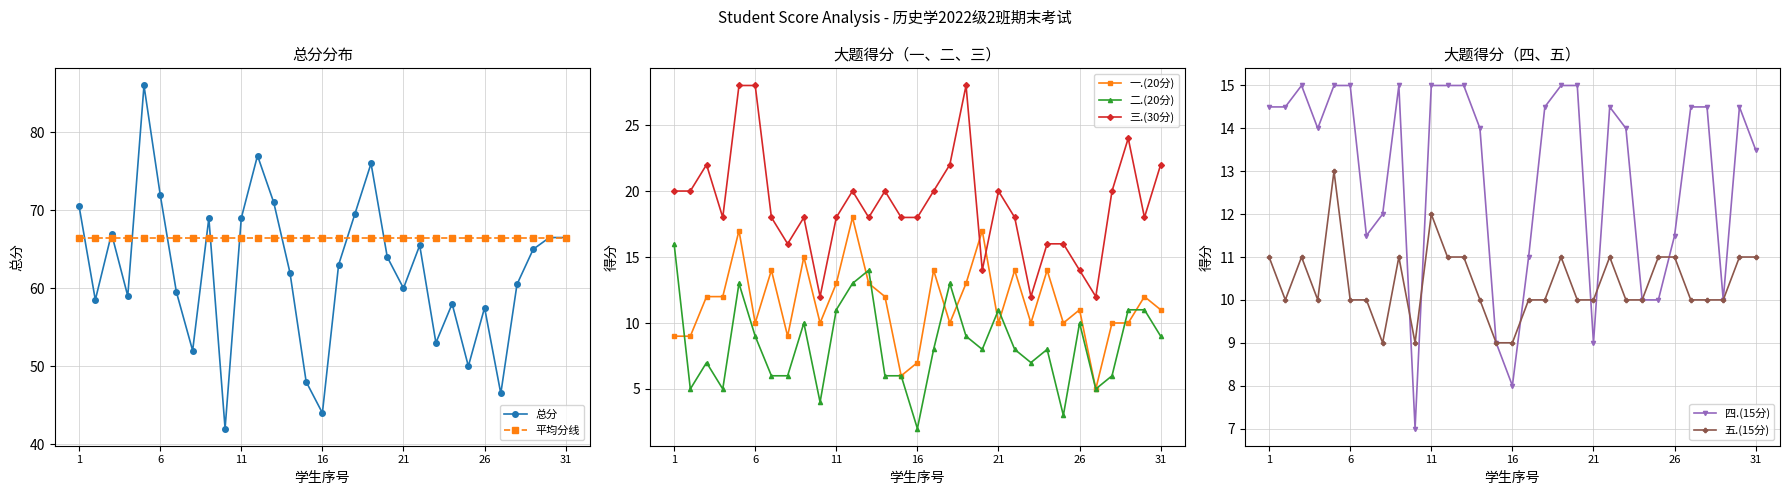

Between 王馨笛 and 刘书豪, which series saw the biggest shift?

总分